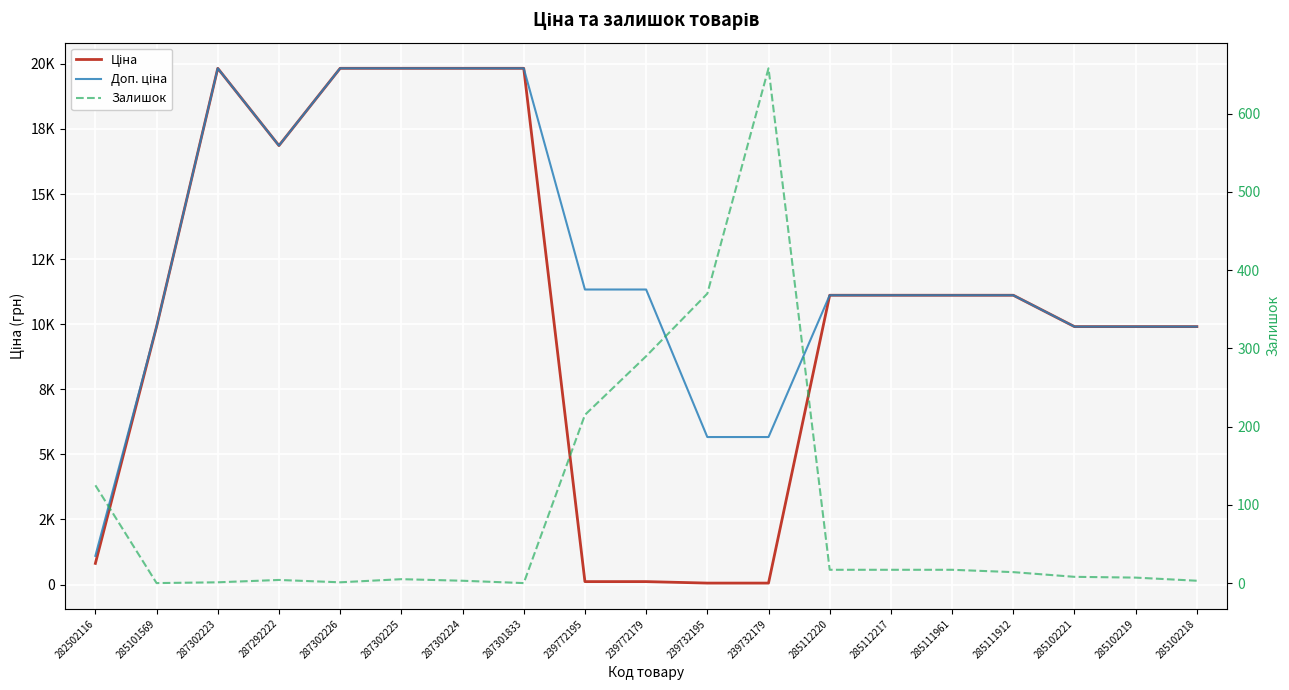

In Залишок, how many points are lower than both neighbors (excluding endpoints)?

3